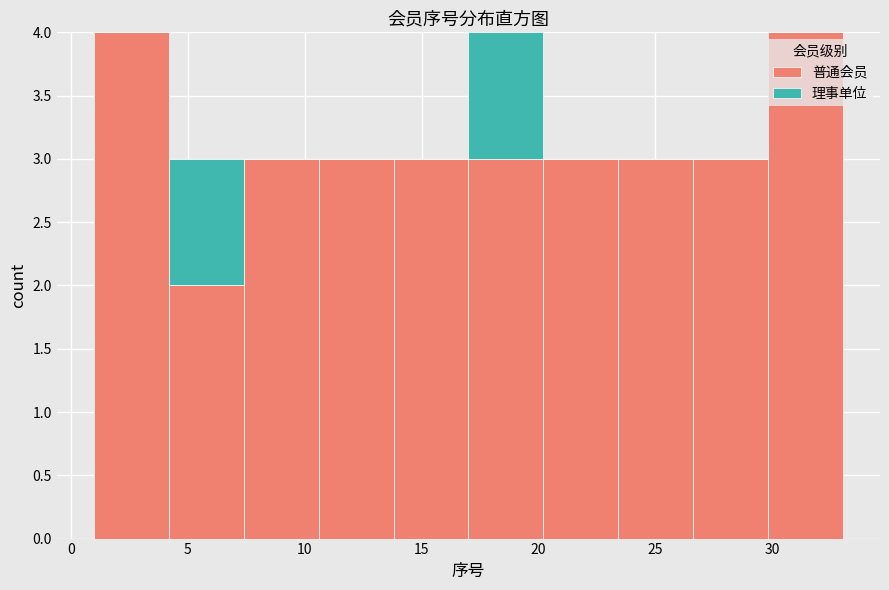

What is the total height of the stacked bar covering 29.8 to 33.0 on the x-axis? Neither the bar edges nor the heights are printed on the chart, so give them approximately, as read against the axes.

4